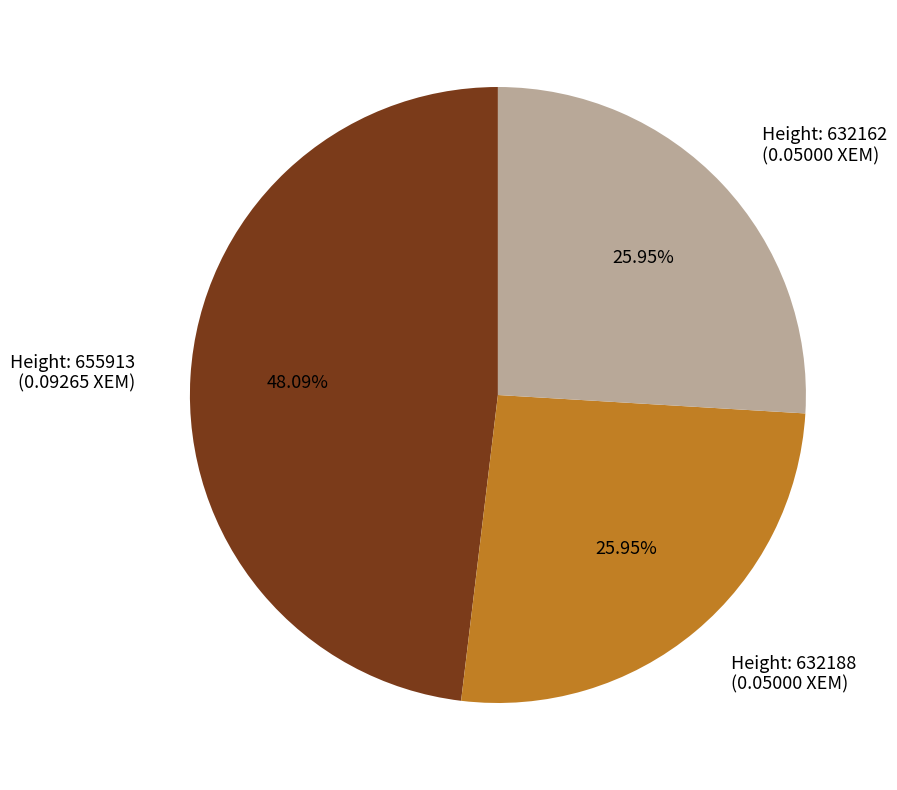

Is there any slice that represents more than half of the pie?

No